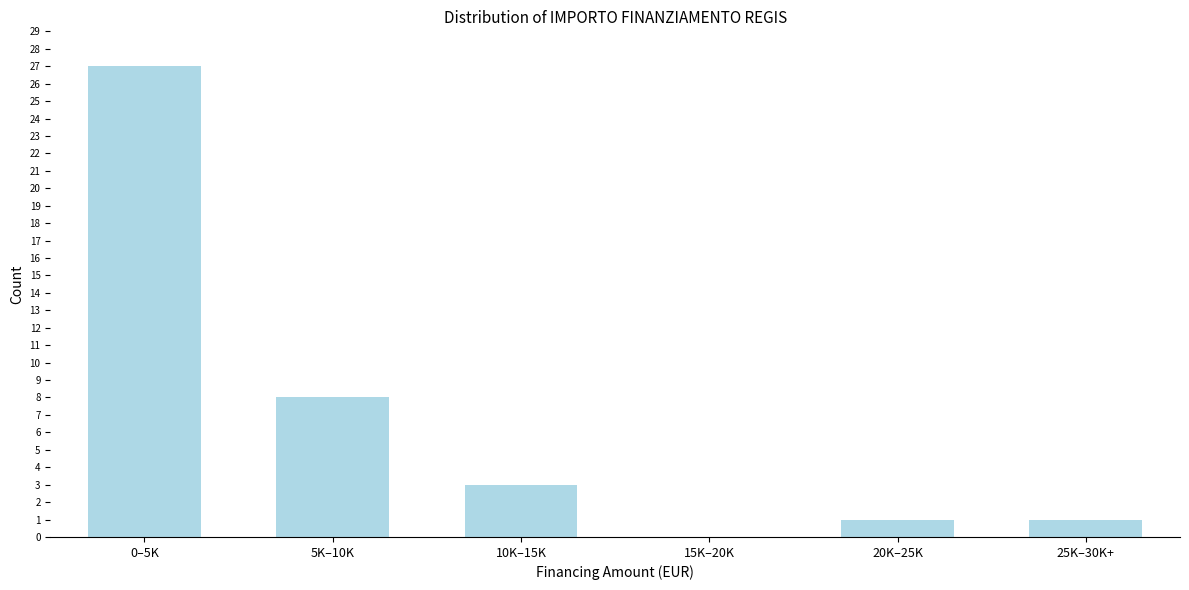

Reading right to left, extract all data points from this chart.

25K–30K+=1	20K–25K=1	15K–20K=0	10K–15K=3	5K–10K=8	0–5K=27